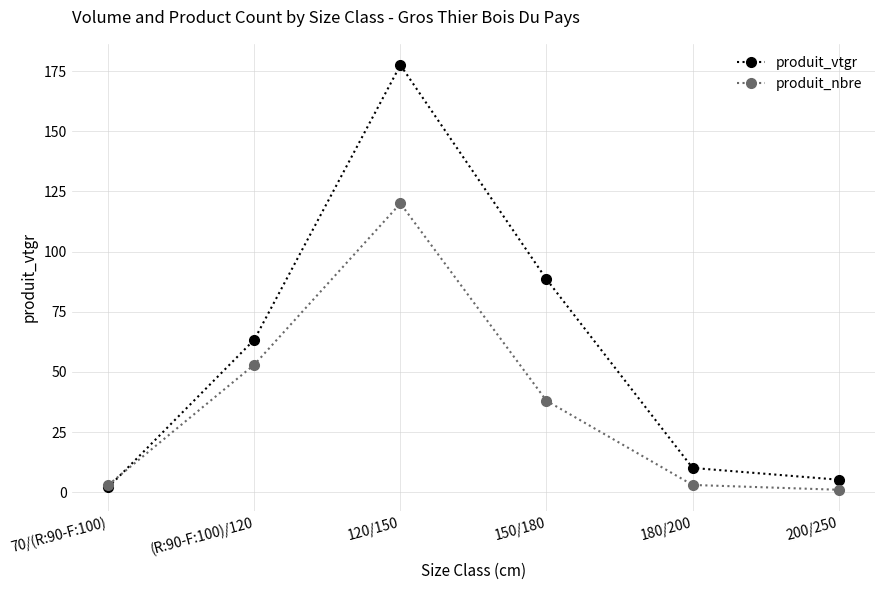

Which series changed the most between 70/(R:90-F:100) and (R:90-F:100)/120?

produit_vtgr